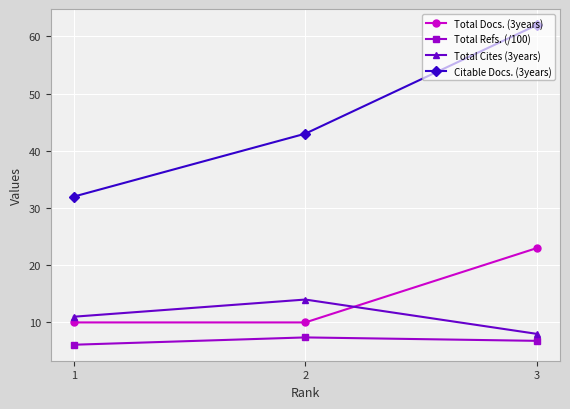

True or false: Total Docs. (3years) has a value of 10.0 at 2.

True